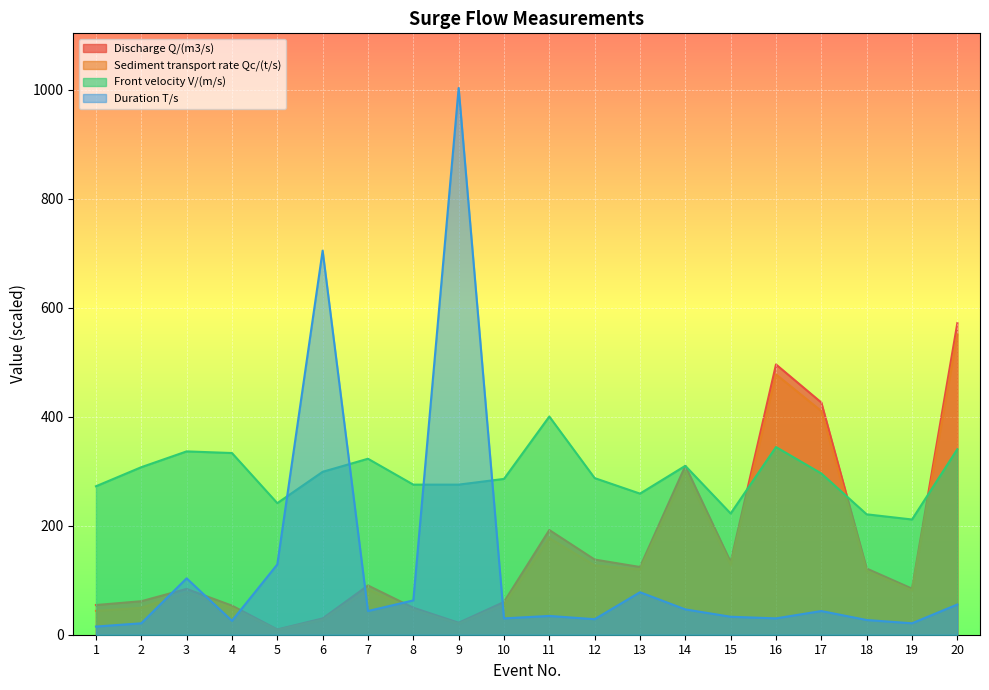

What are all the series names shown in the legend?

Discharge Q/(m3/s), Sediment transport rate Qc/(t/s), Front velocity V/(m/s), Duration T/s